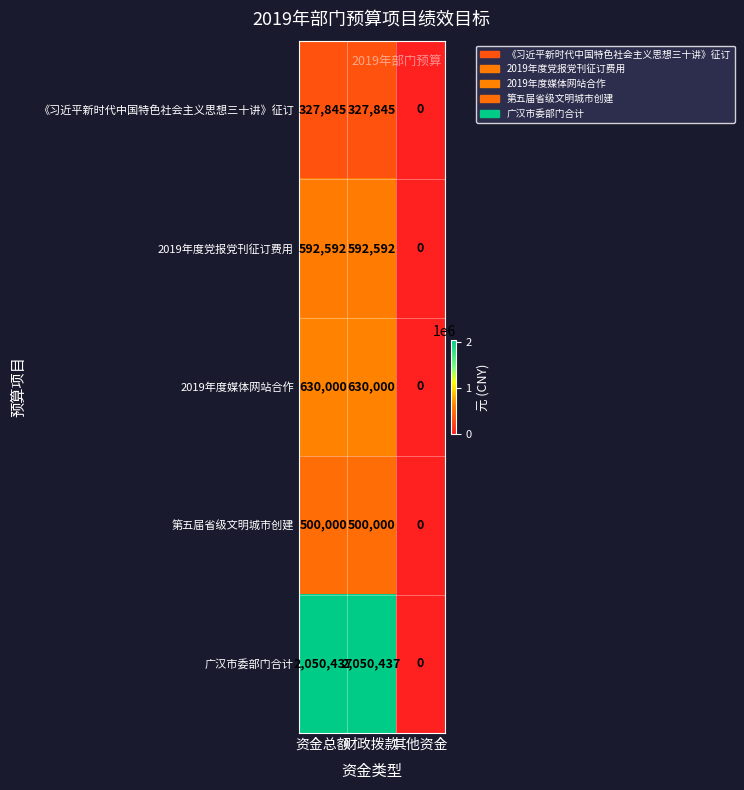

List the series in order of their peak value, lowest first.

《习近平新时代中国特色社会主义思想三十讲》征订, 第五届省级文明城市创建, 2019年度党报党刊征订费用, 2019年度媒体网站合作, 广汉市委部门合计